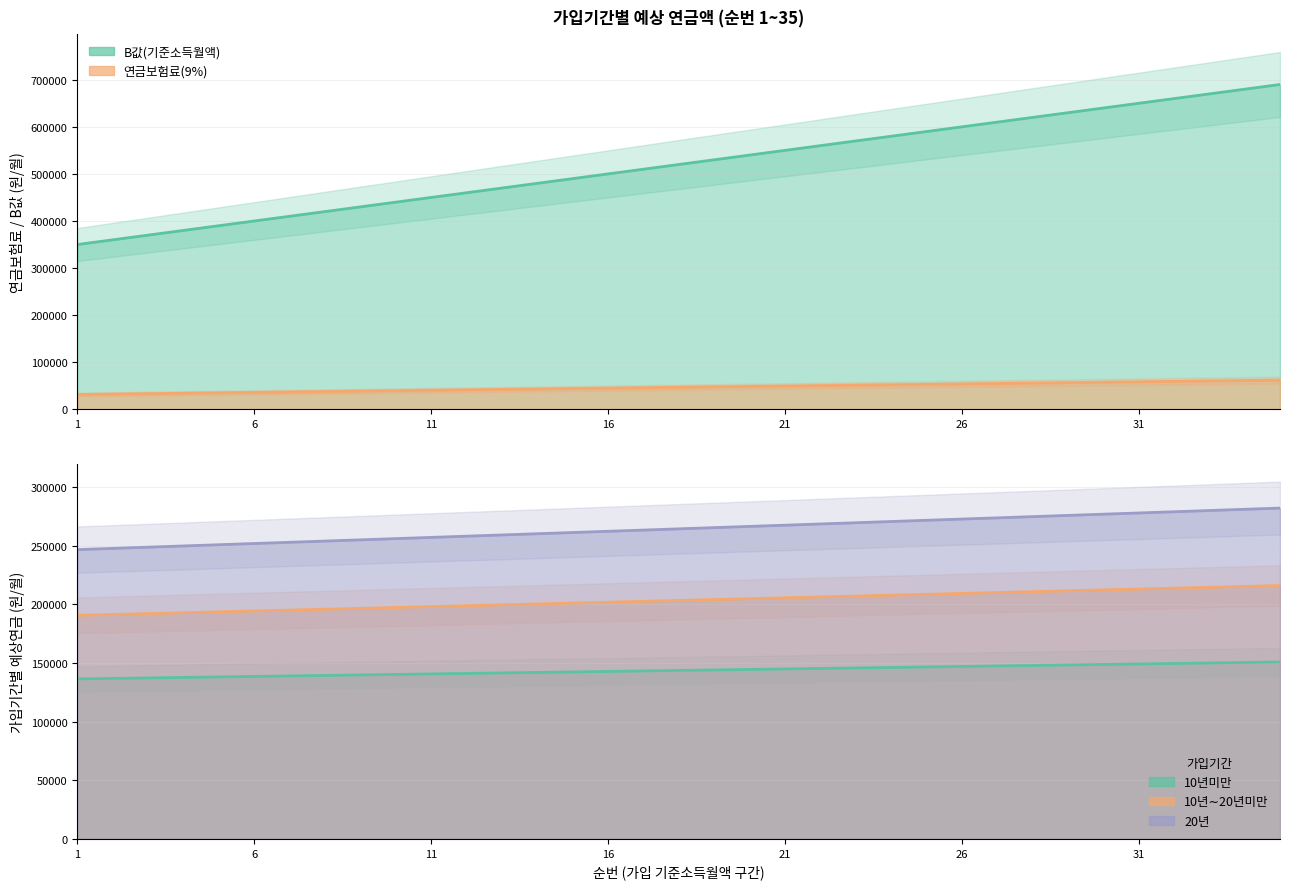

What is the difference between the highest and lowest values at 8?

382200